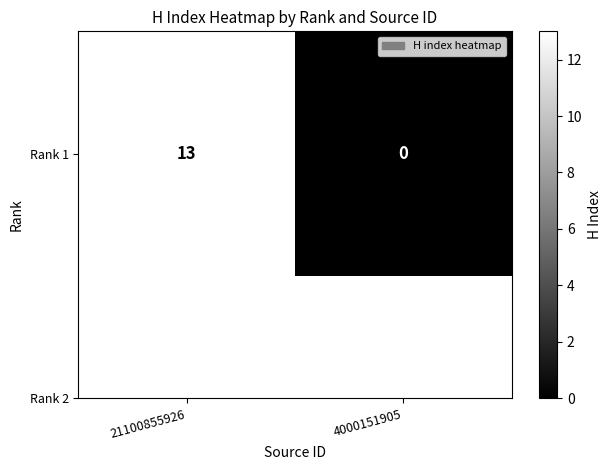

What is the difference between the maximum and minimum values?

13